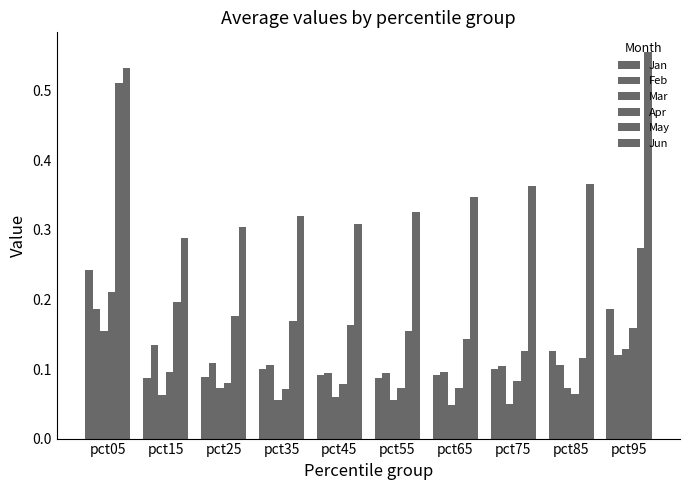

Count the number of data series in this chart.

6